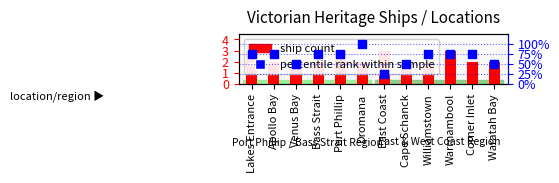

What is the change in value from Bass Strait to Dromana?

+25